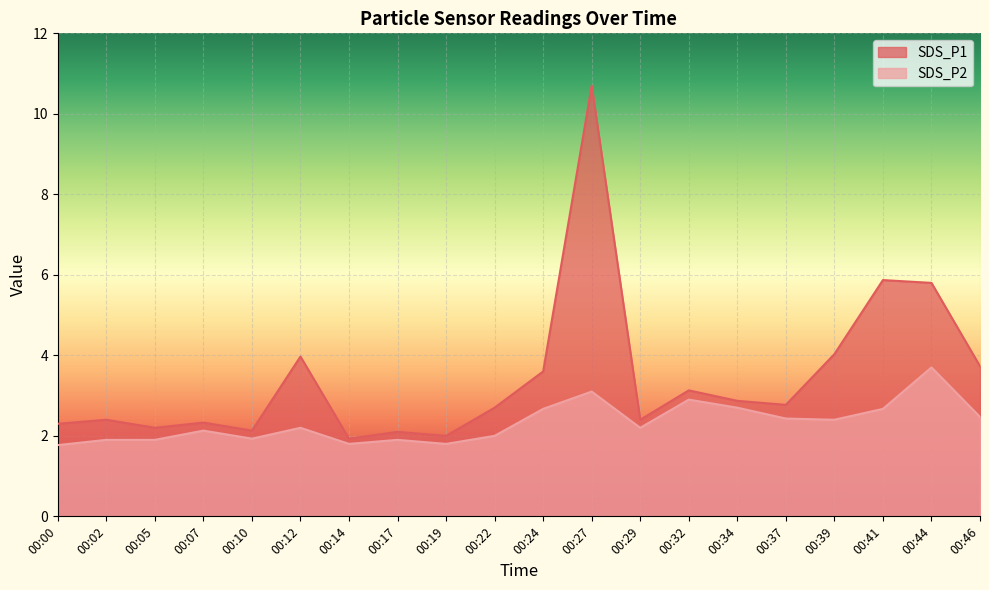

True or false: SDS_P2 and SDS_P1 cross at least once.

False